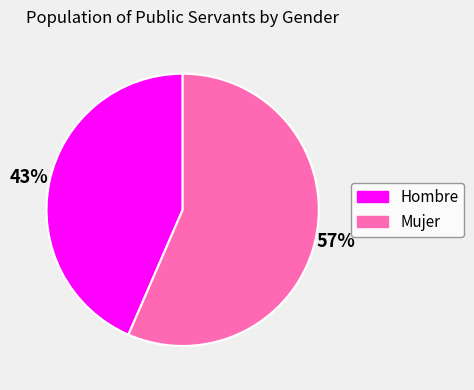

Rank the categories by value from lowest to highest.

Hombre, Mujer